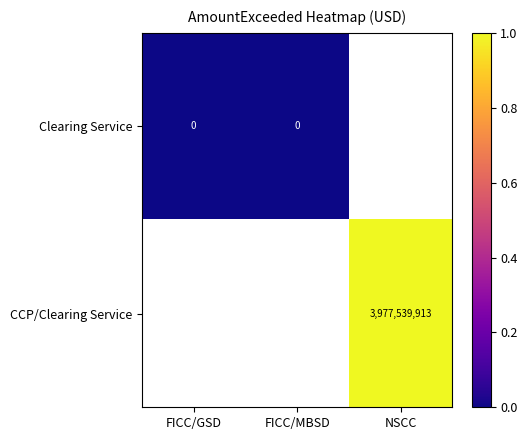

Is it true that CCP/Clearing Service equals 3977539913 at NSCC?

True